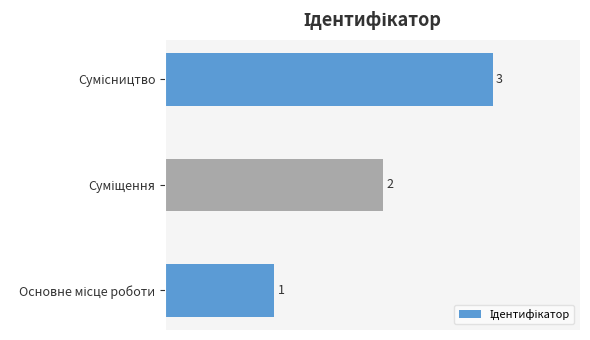

Count the values in the range 1 to 3.

3